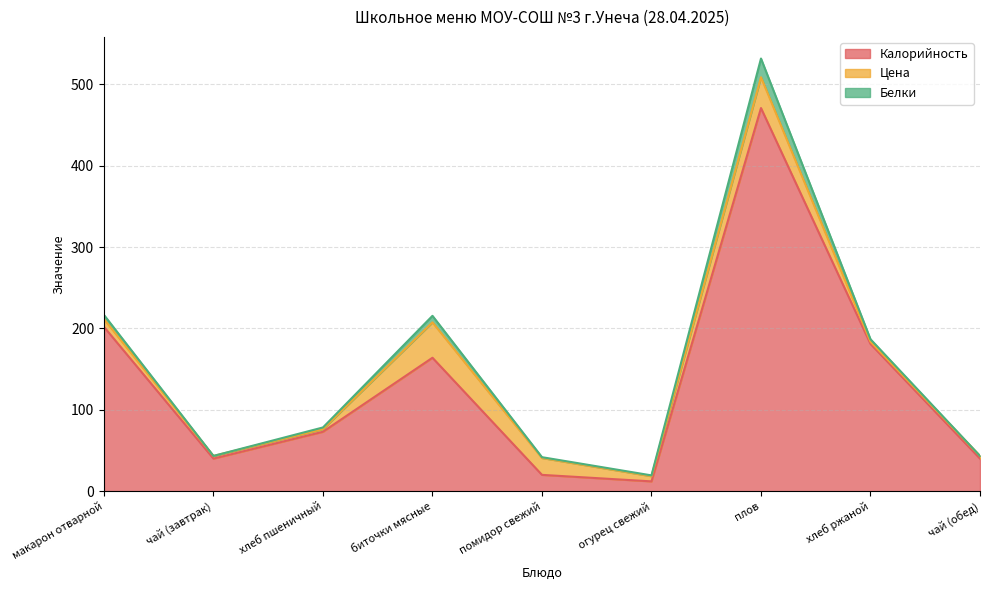

Which series has the widest spread of values?

Калорийность